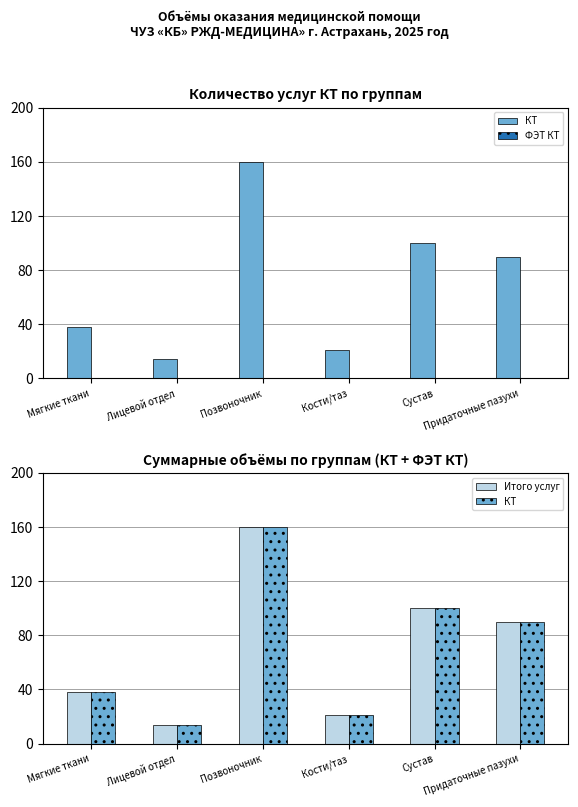

True or false: КТ has a value of 7 at Лицевой отдел.

False